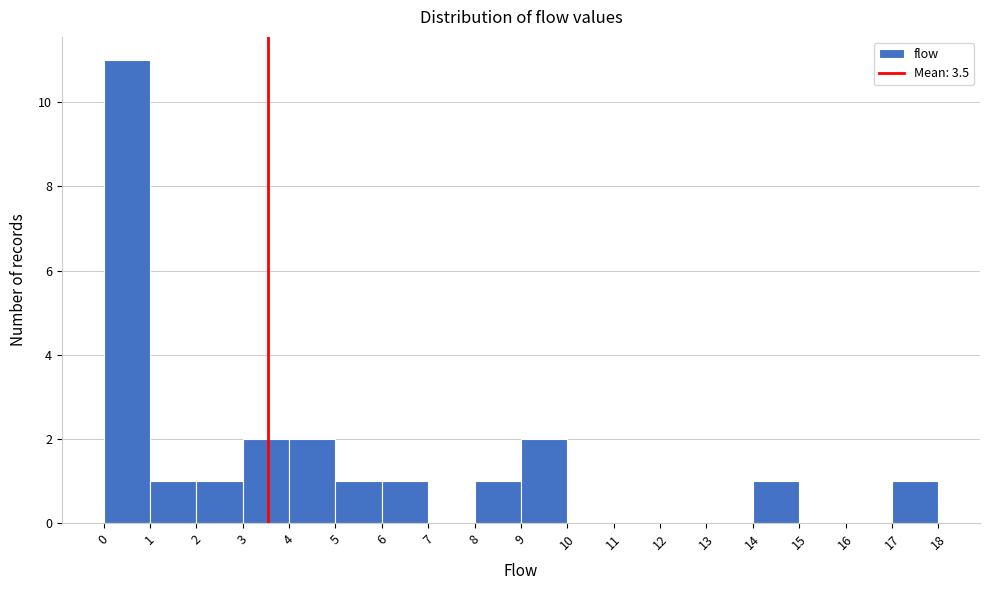

What is the height of the bar covering 2 to 3 on the x-axis? The values are not printed on the chart, so give them approximately, as read against the axis.

1